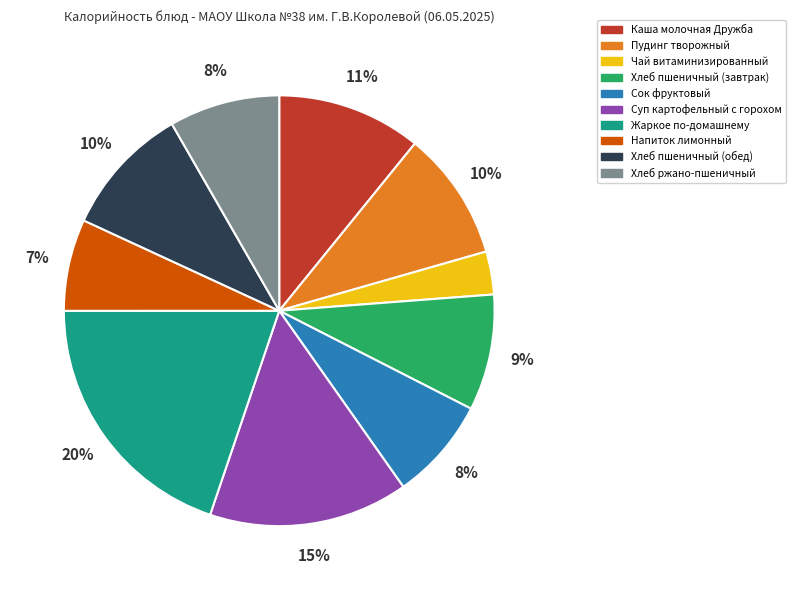

What is the ratio of the value at Каша молочная Дружба to the value at Хлеб пшеничный (завтрак)?

1.2